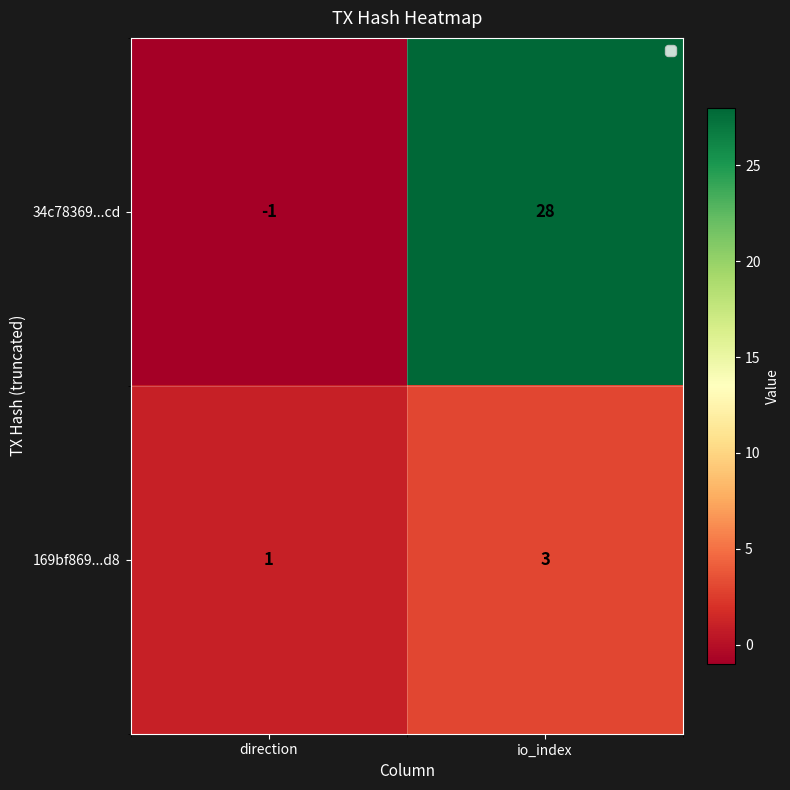

What is the total value across all series at io_index?

31